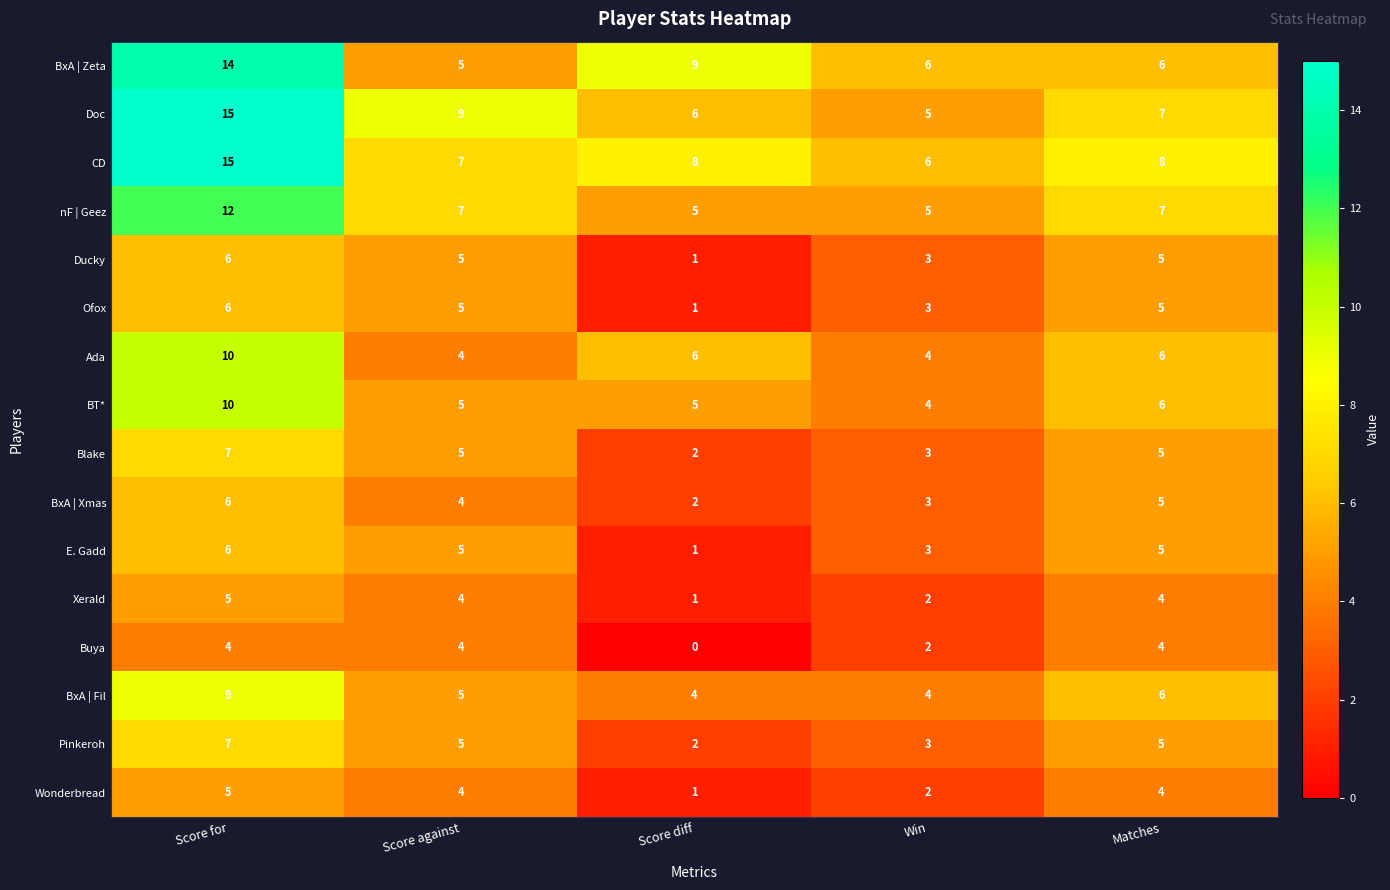

The Ada series shows 10 at Score for. True or false?

True